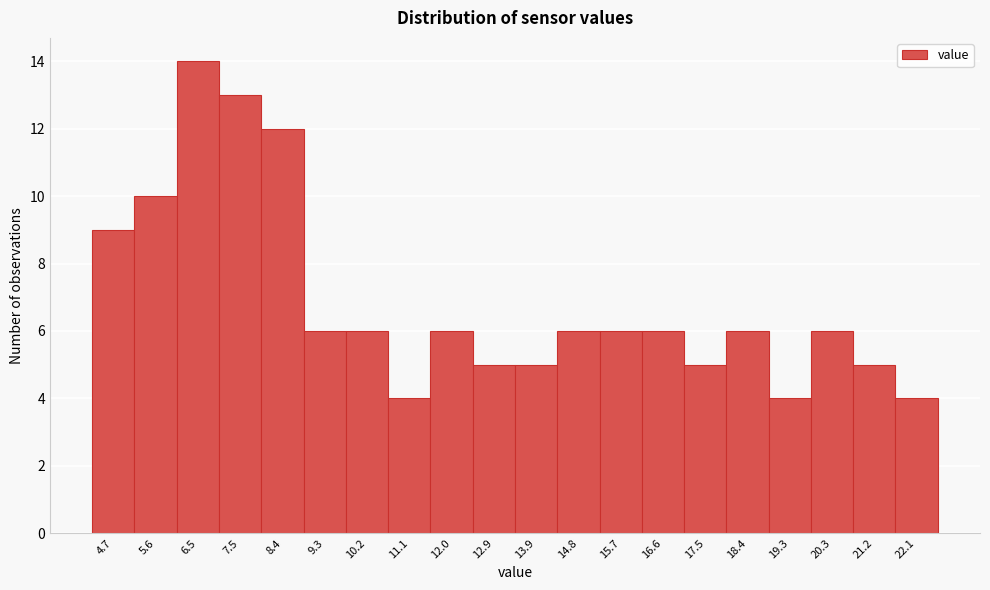

Reading left to right, what are all the values shown in this chart?

4.7=9	5.6=10	6.5=14	7.5=13	8.4=12	9.3=6	10.2=6	11.1=4	12.0=6	12.9=5	13.9=5	14.8=6	15.7=6	16.6=6	17.5=5	18.4=6	19.3=4	20.3=6	21.2=5	22.1=4